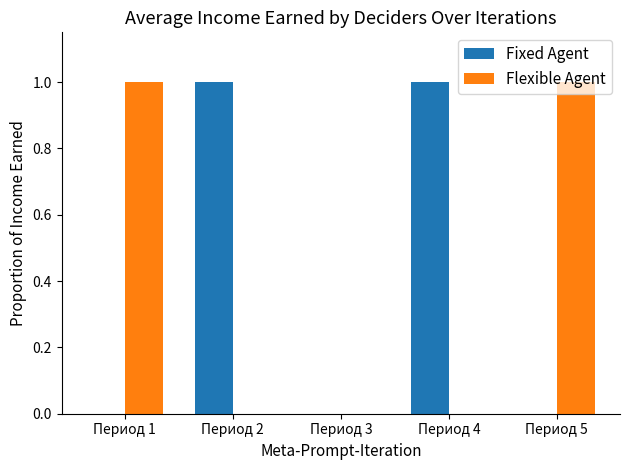

Reading left to right, transcribe all the data shown in this chart.

Fixed Agent: 0	1	0	1	0
Flexible Agent: 1	0	0	0	1